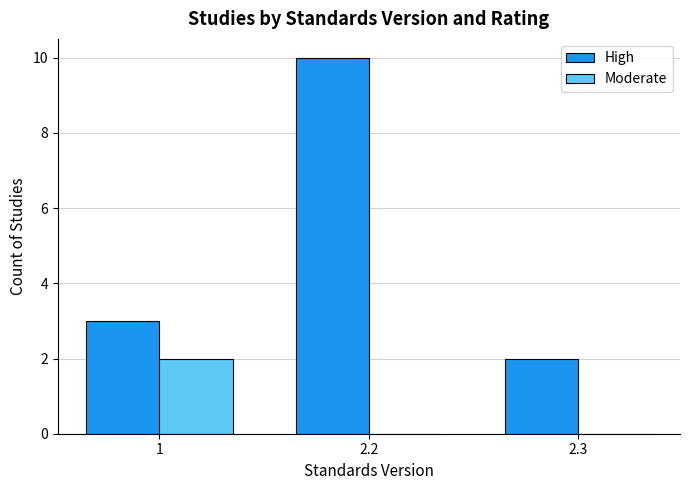

What are all the series names shown in the legend?

High, Moderate